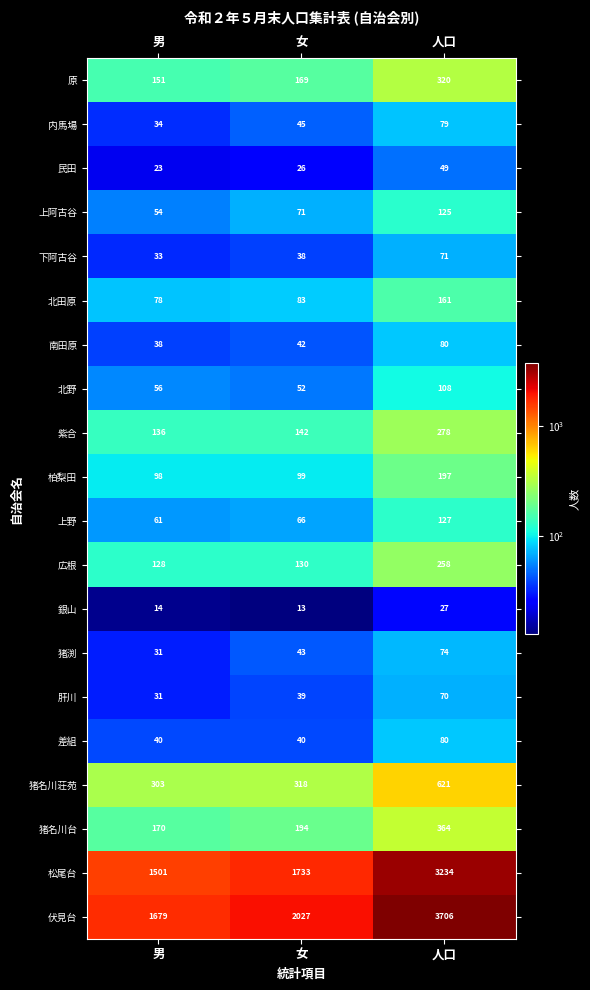

Rank the series at 女 from lowest to highest value.

銀山, 民田, 下阿古谷, 肝川, 差組, 南田原, 猪渕, 内馬場, 北野, 上野, 上阿古谷, 北田原, 柏梨田, 広根, 紫合, 原, 猪名川台, 猪名川荘苑, 松尾台, 伏見台